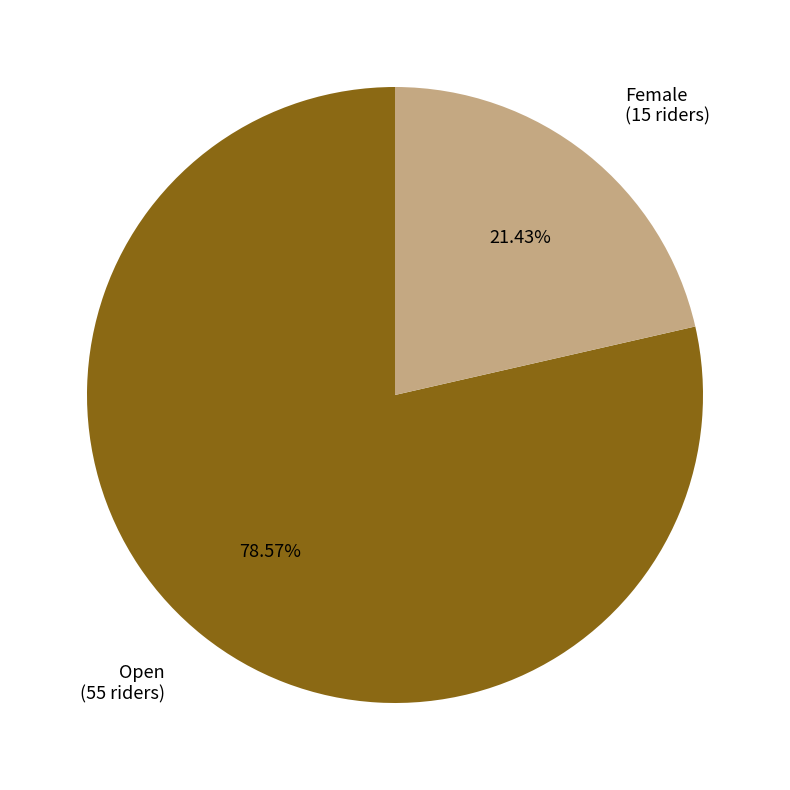

Is there any slice that represents more than half of the pie?

Yes